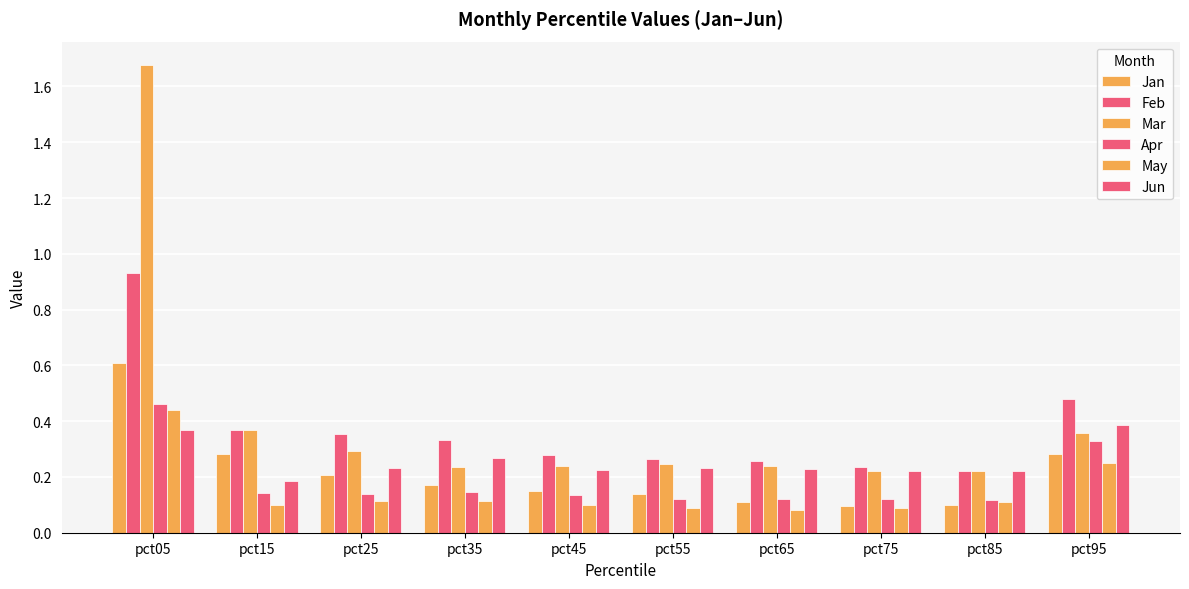

At how many categories does at least one series exceed 1?

1